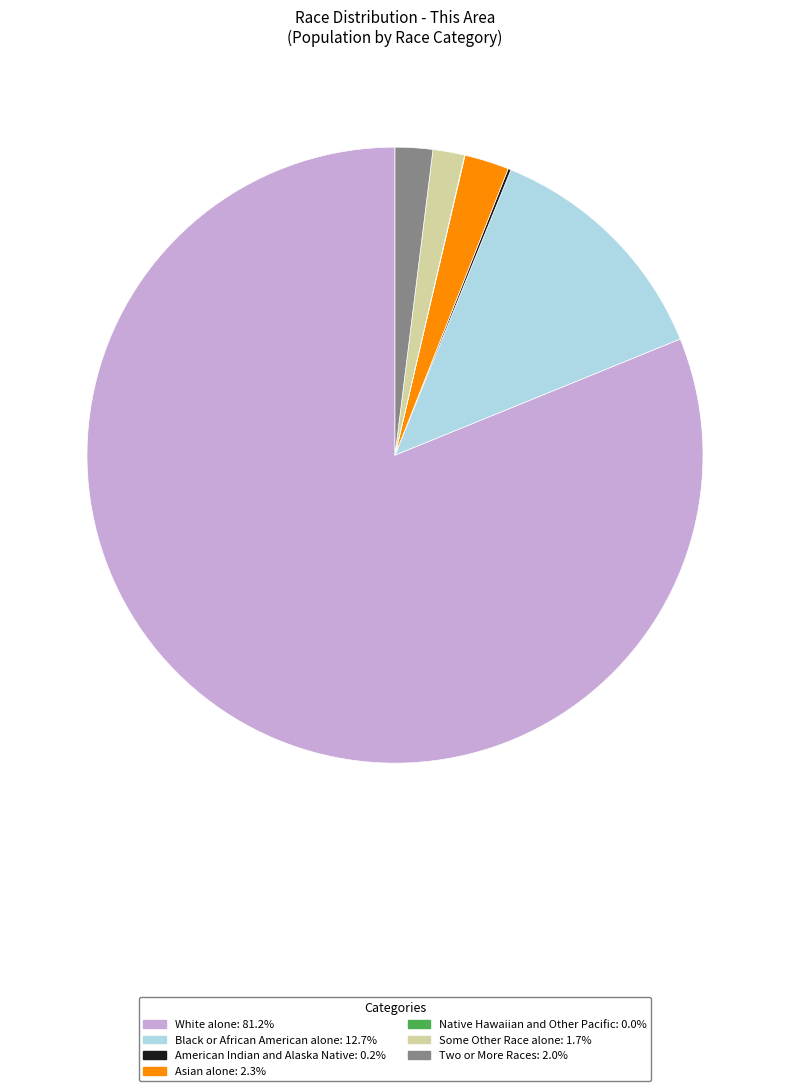

Does Two or More Races represent more than half of the total?

No